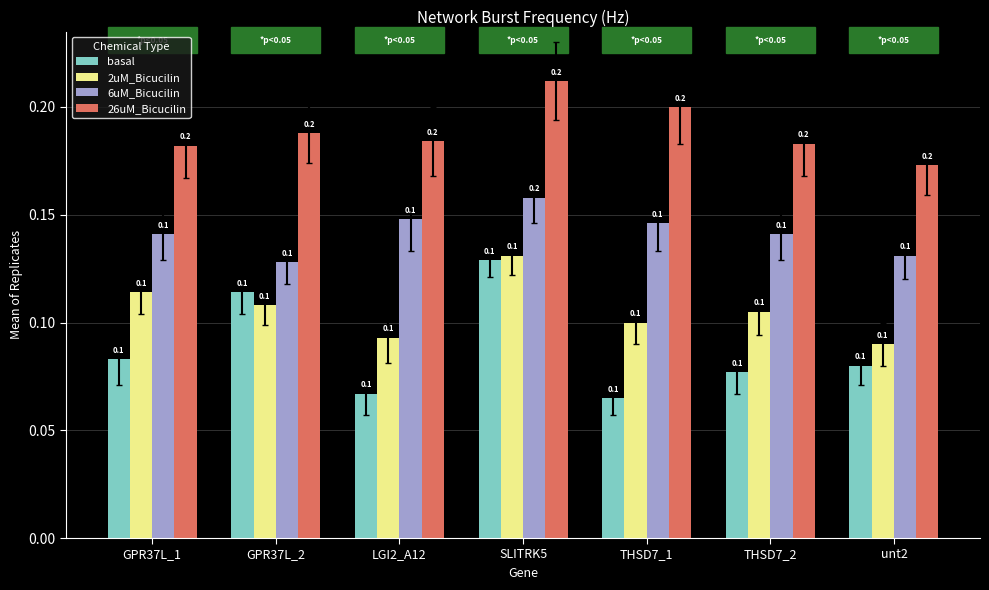

Reading right to left, transcribe all the data shown in this chart.

basal: unt2=0.1	THSD7_2=0.1	THSD7_1=0.1	SLITRK5=0.1	LGI2_A12=0.1	GPR37L_2=0.1	GPR37L_1=0.1
2uM_Bicucilin: unt2=0.1	THSD7_2=0.1	THSD7_1=0.1	SLITRK5=0.1	LGI2_A12=0.1	GPR37L_2=0.1	GPR37L_1=0.1
6uM_Bicucilin: unt2=0.1	THSD7_2=0.1	THSD7_1=0.1	SLITRK5=0.2	LGI2_A12=0.1	GPR37L_2=0.1	GPR37L_1=0.1
26uM_Bicucilin: unt2=0.2	THSD7_2=0.2	THSD7_1=0.2	SLITRK5=0.2	LGI2_A12=0.2	GPR37L_2=0.2	GPR37L_1=0.2